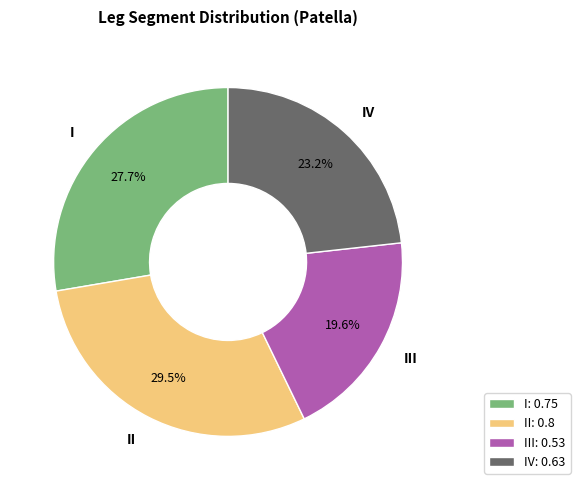

To the nearest percent, what is the difference between the largest and smallest slice percentages?

10%